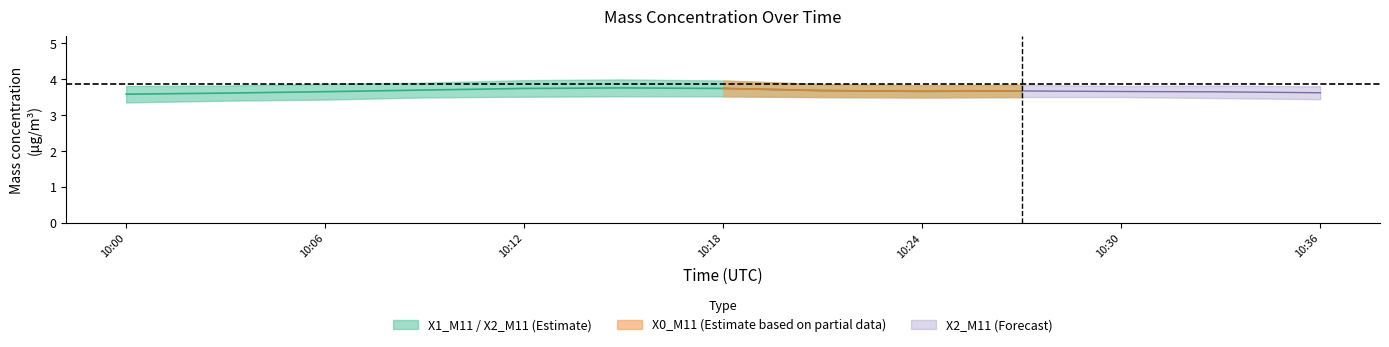

What is the sum of all X0_M11 values?

99.4